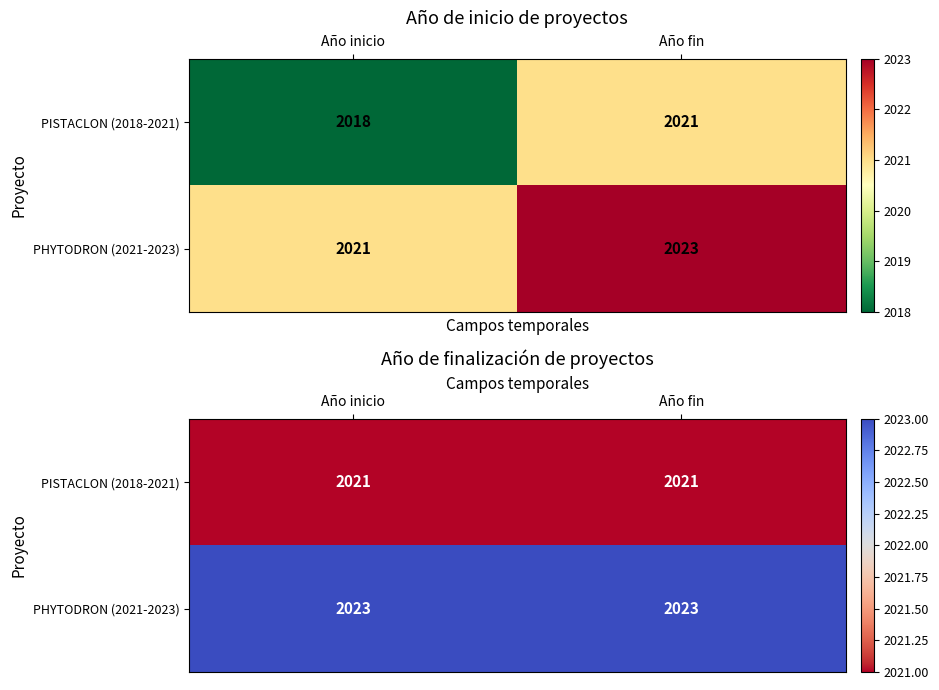

The PISTACLON (2018-2021) series shows 2021 at Año fin. True or false?

True